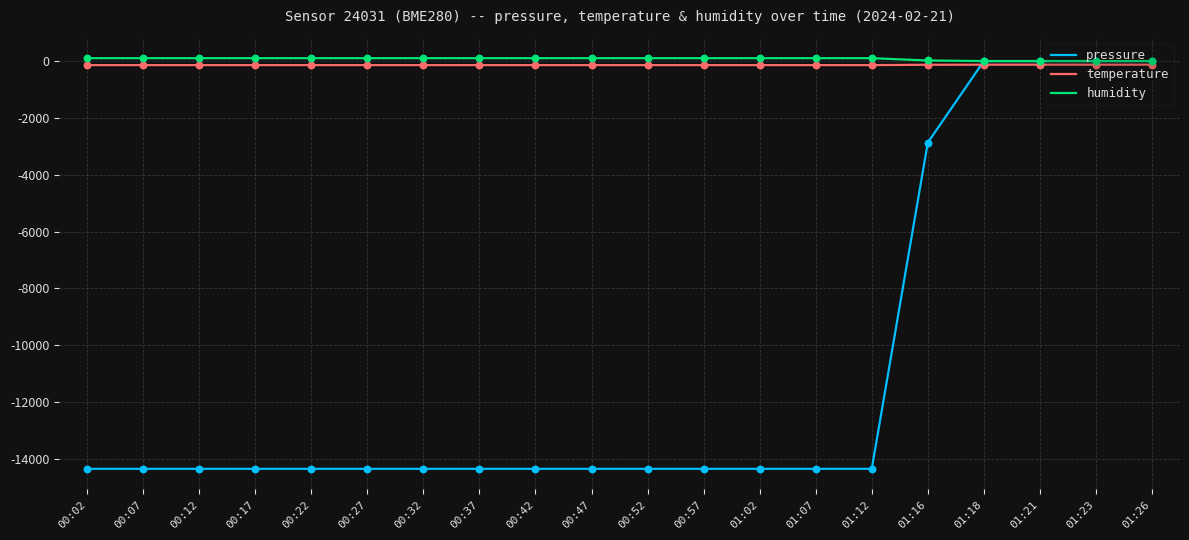

What is the total value across all series at 01:26?

-130.0